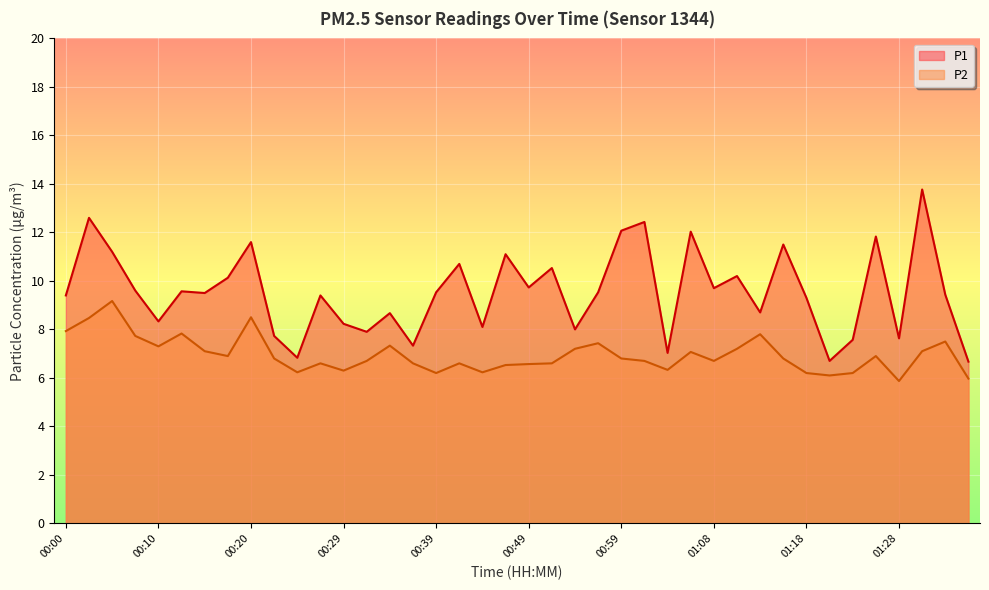

Is the value of P2 at 01:06 greater than the value of P1 at 00:17?

No